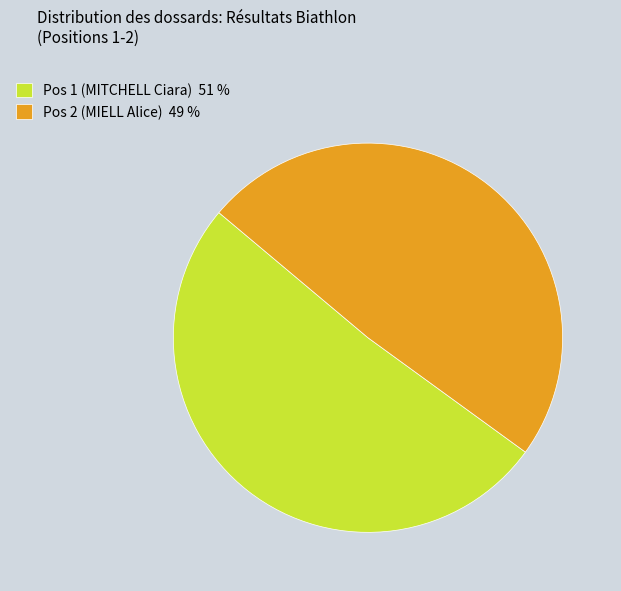

Which has a higher value, Pos 2 (MIELL Alice) 49 % or Pos 1 (MITCHELL Ciara) 51 %?

Pos 1 (MITCHELL Ciara) 51 %